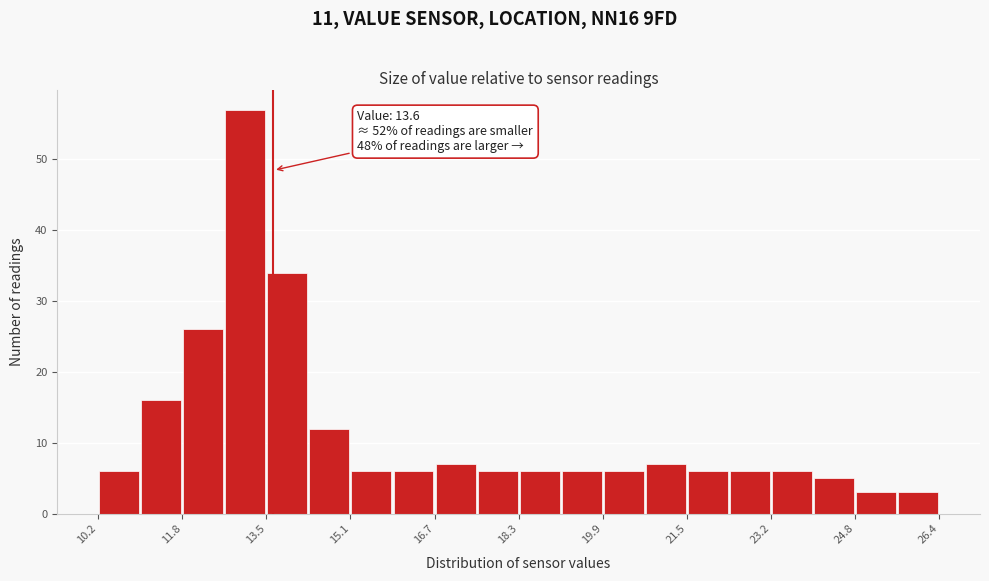

Which range on the x-axis has the tallest bar?

12.6 to 13.4